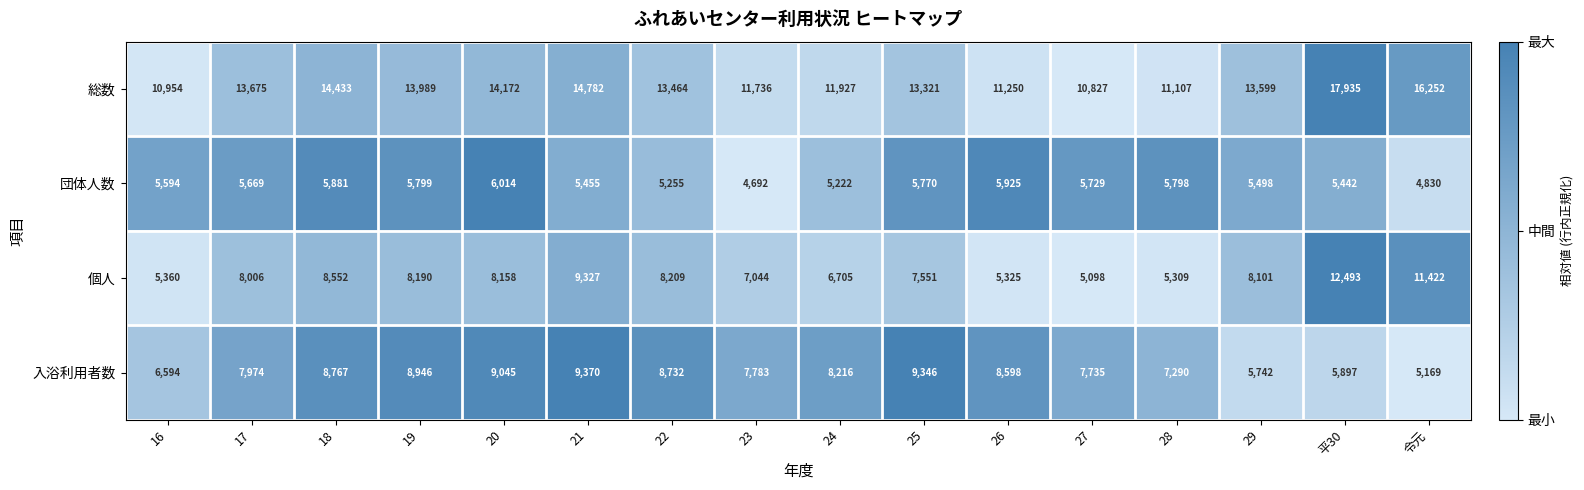

What is the average value of the 入浴利用者数 series?

7825